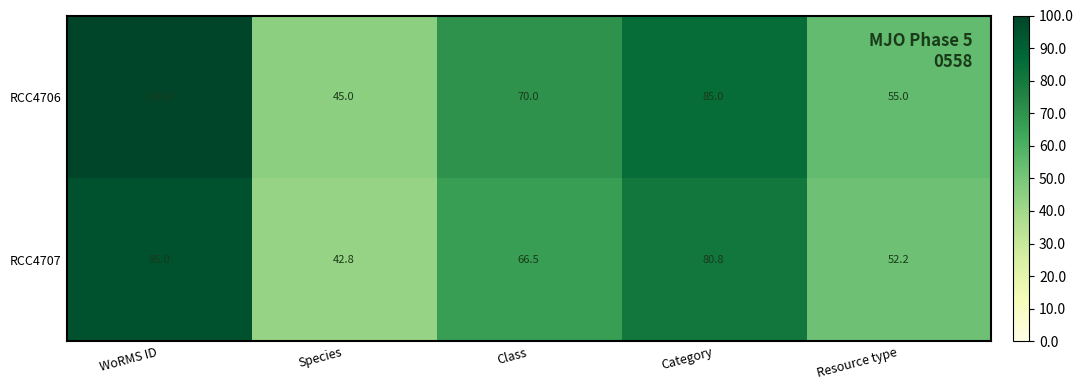

Which series changed the most between Class and Category?

RCC4706